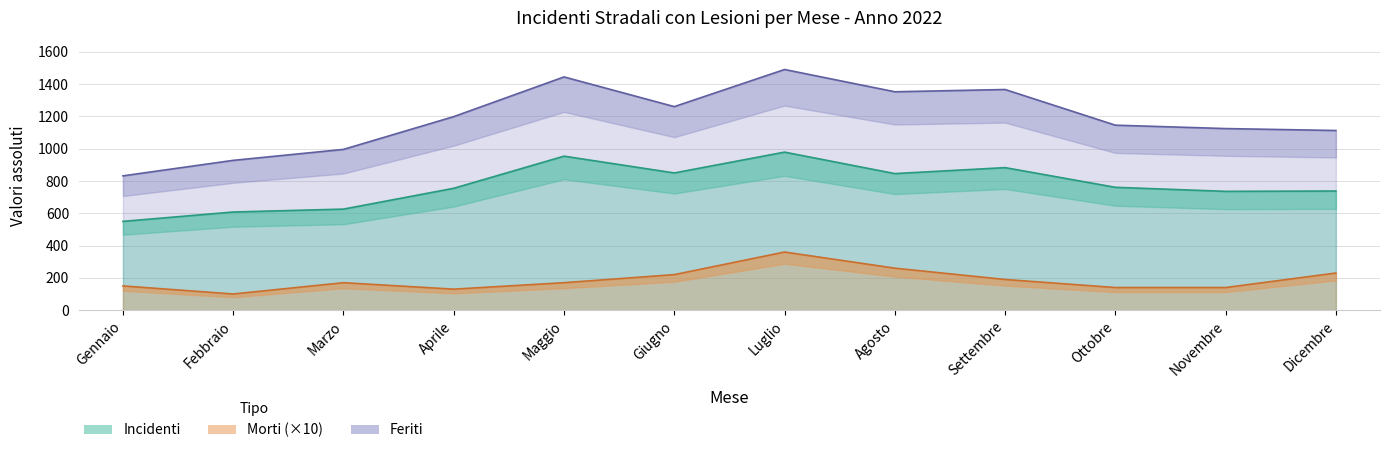

True or false: Morti has a value of 52 at Novembre.

False